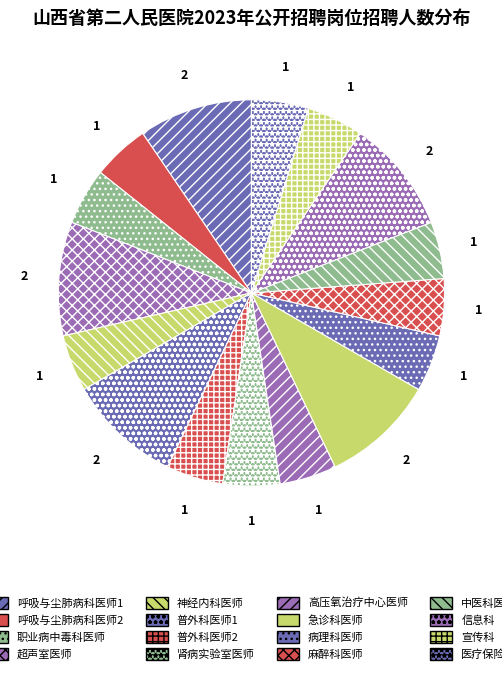

How many slices are in this pie chart?

16